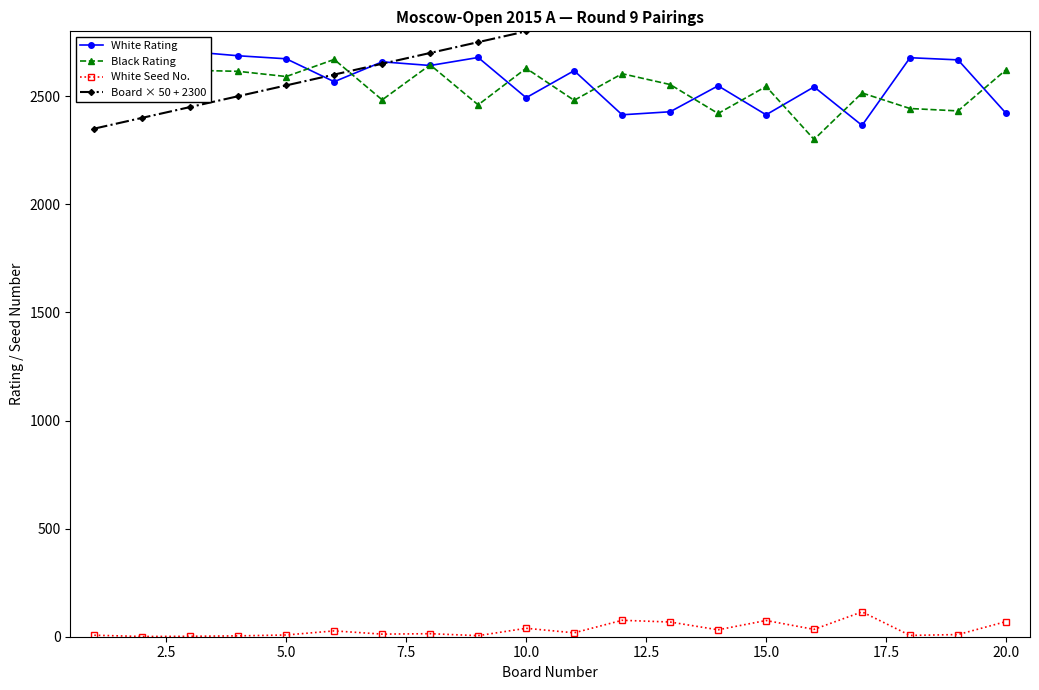

What is the difference between the second highest and second lowest values in the White Rating series?

292